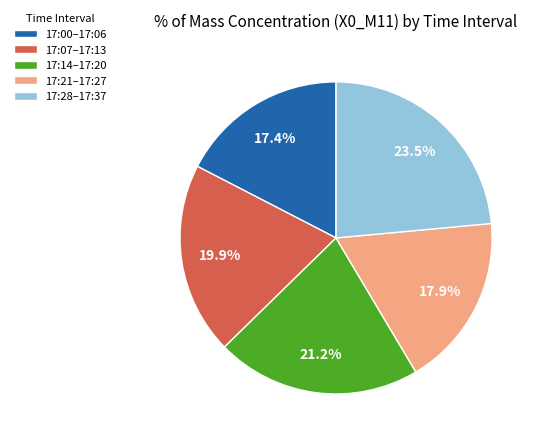

Is the sum of 17:21–17:27 and 17:14–17:20 greater than half?

No